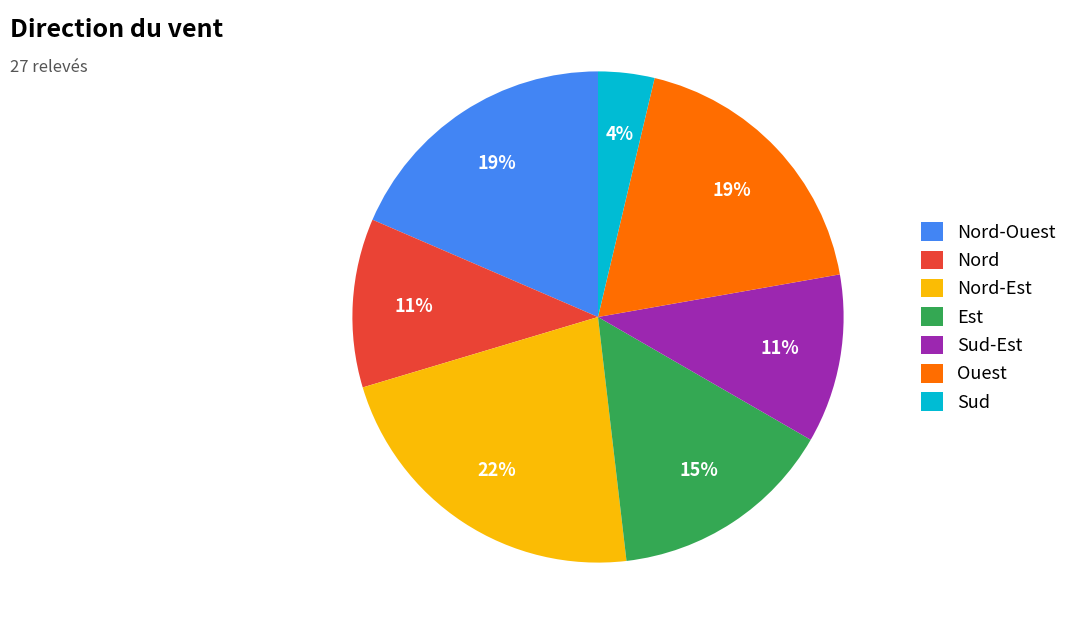

To the nearest percent, what portion does Ouest represent?

19%